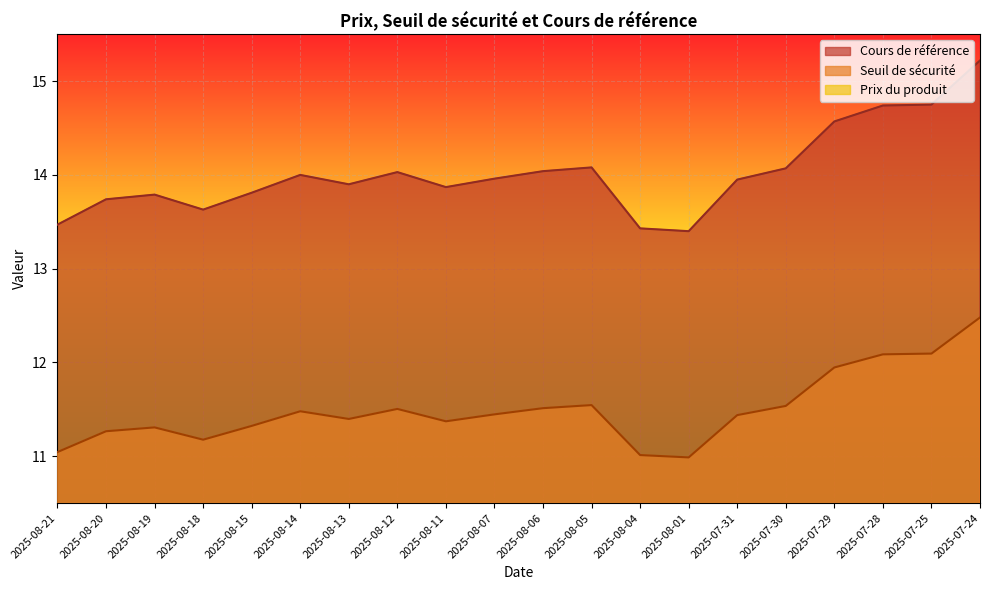

What is the label of the 10th point from the left?

2025-08-07